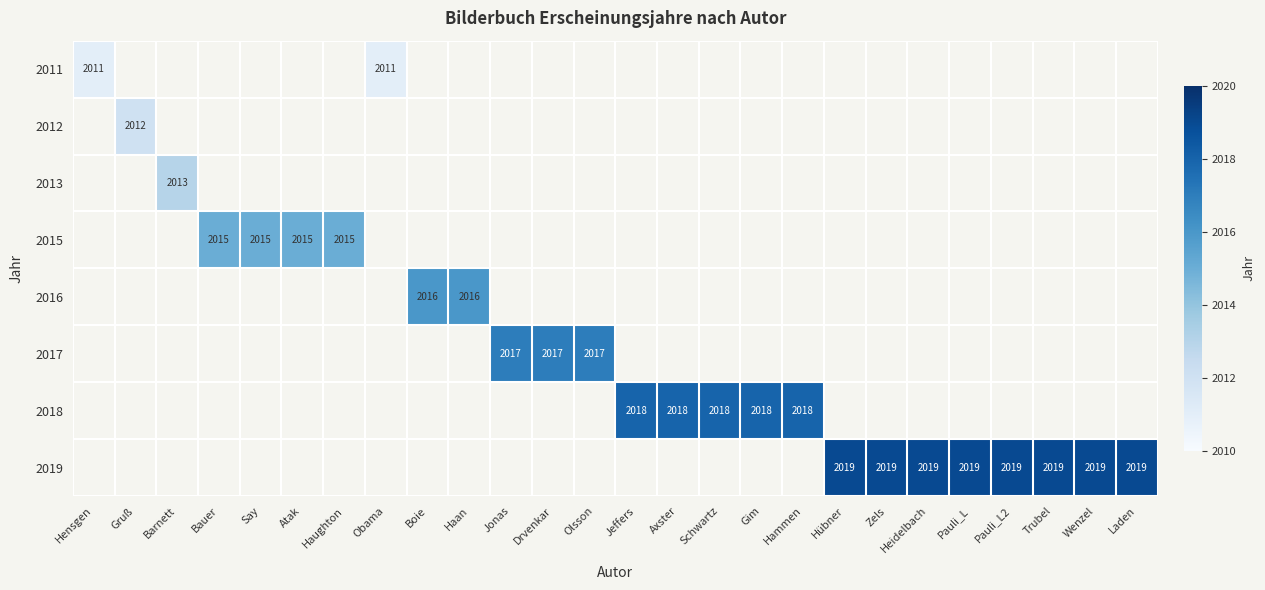

What value does the 2018 series have at Jeffers?

2018.0